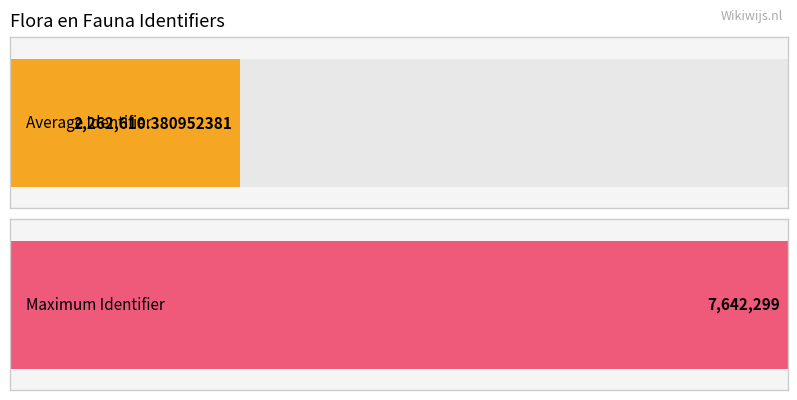

Are the bars grouped side by side (vs. stacked)?

No